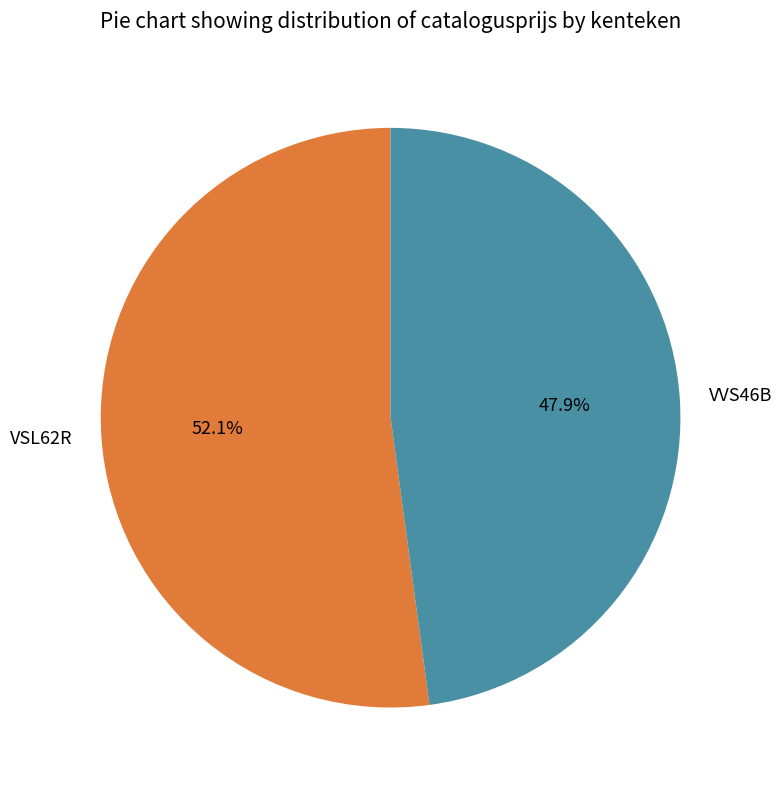

True or false: VVS46B accounts for 62% of the total.

False